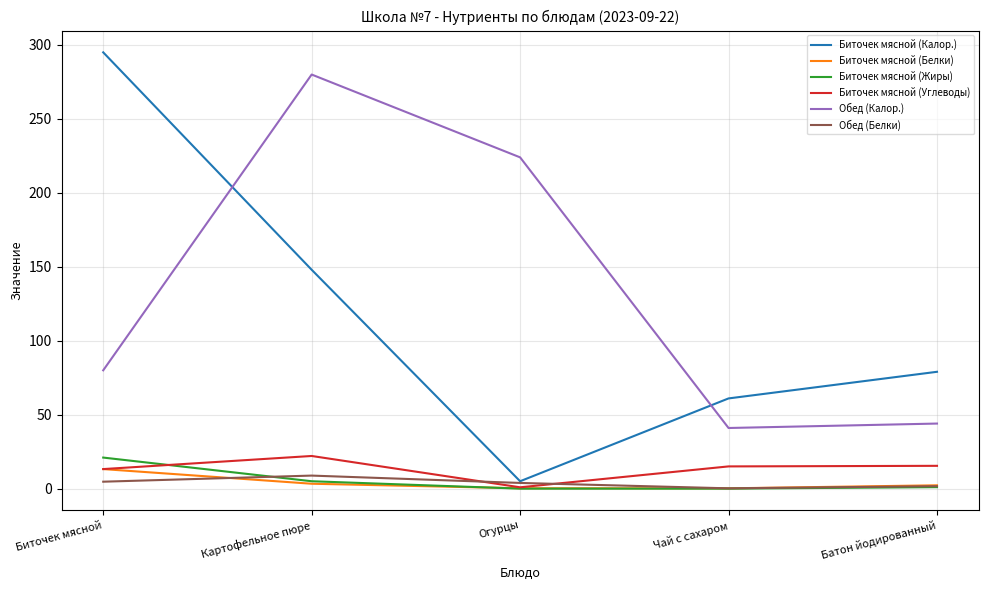

Is this an area chart (filled region under the line)?

No